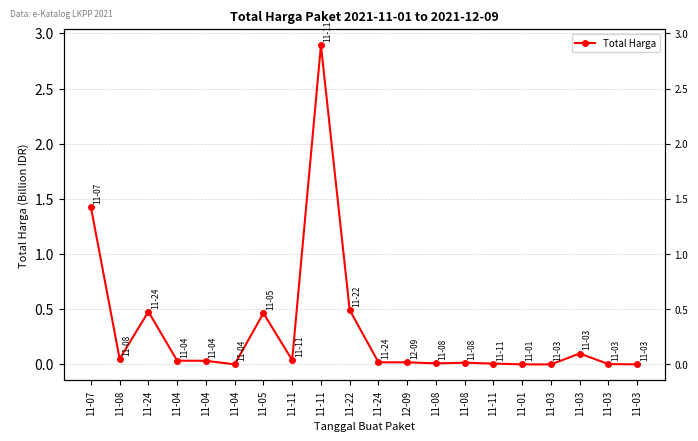

True or false: the data has more than 1 interior local peaks.

True